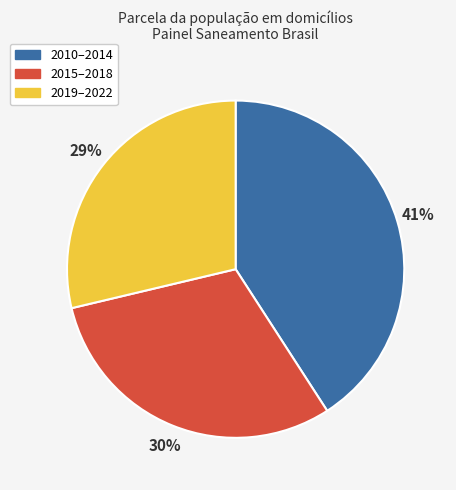

To the nearest percent, what is the difference between the largest and smallest slice percentages?

12%